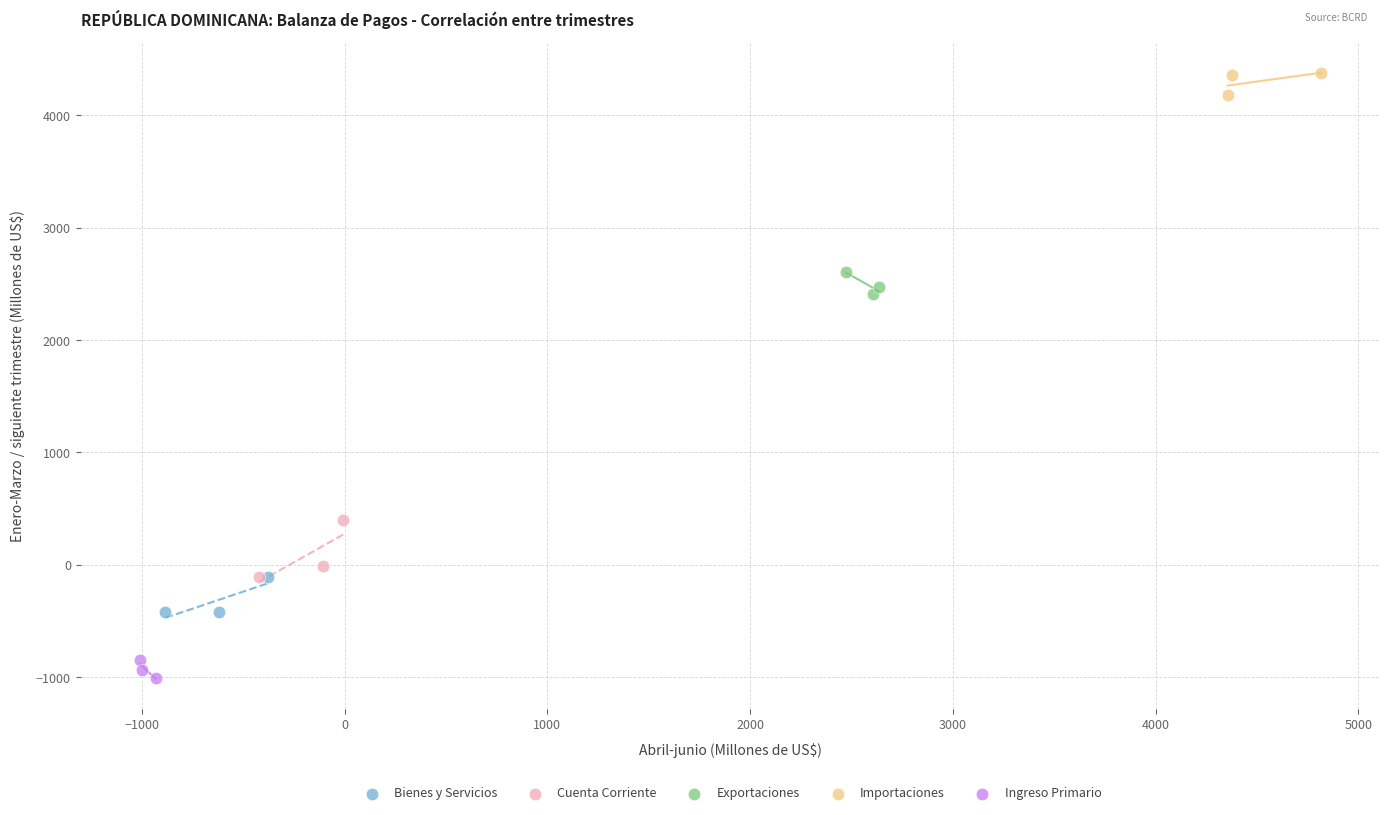

Which series contains the highest Y value?

Importaciones